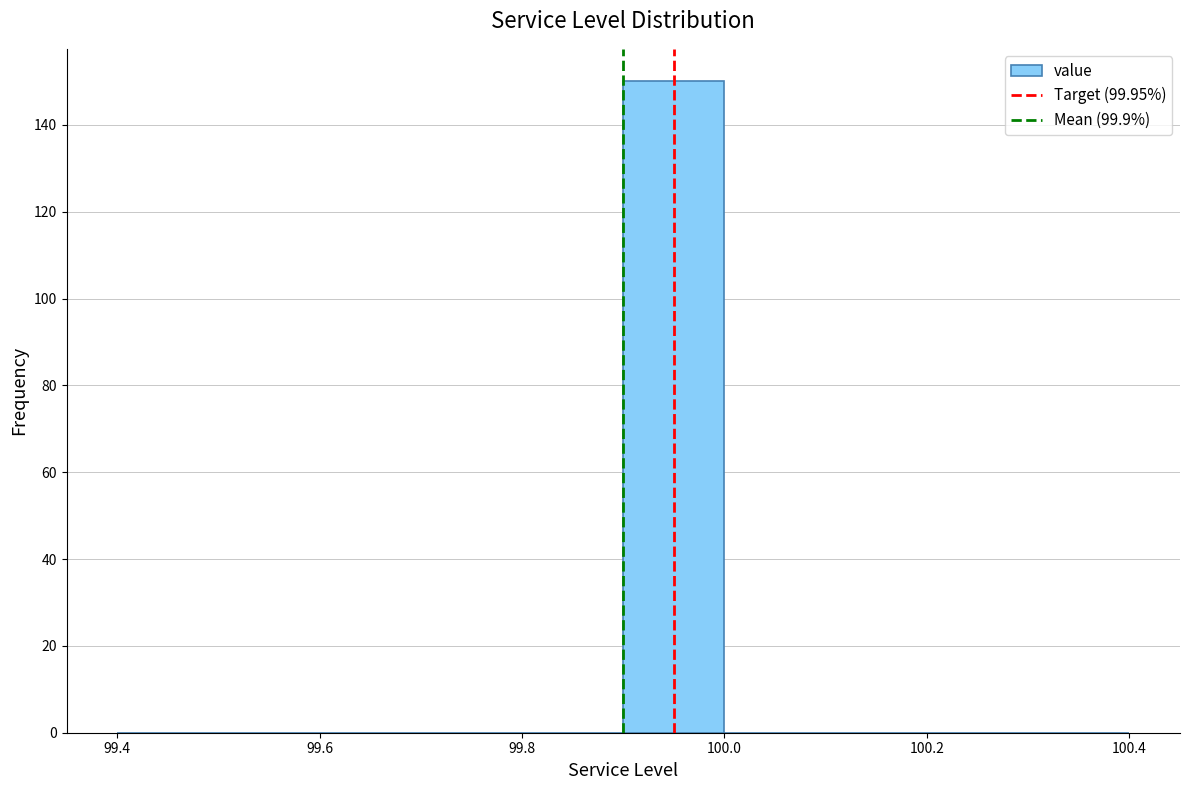

Reading left to right, list every bar in this chart as the range it spans on the x-axis followed by its height. The values are not printed on the chart, so give them approximately, as read against the axis.

99.4 to 99.5: 0
99.5 to 99.6: 0
99.6 to 99.7: 0
99.7 to 99.8: 0
99.8 to 99.9: 0
99.9 to 100.0: 150
100.0 to 100.1: 0
100.1 to 100.2: 0
100.2 to 100.3: 0
100.3 to 100.4: 0